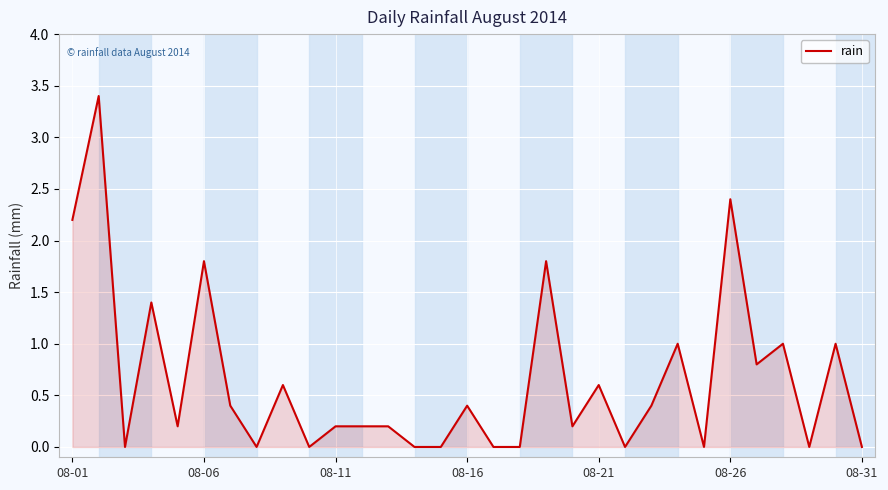

What is the greatest value displayed?

3.4